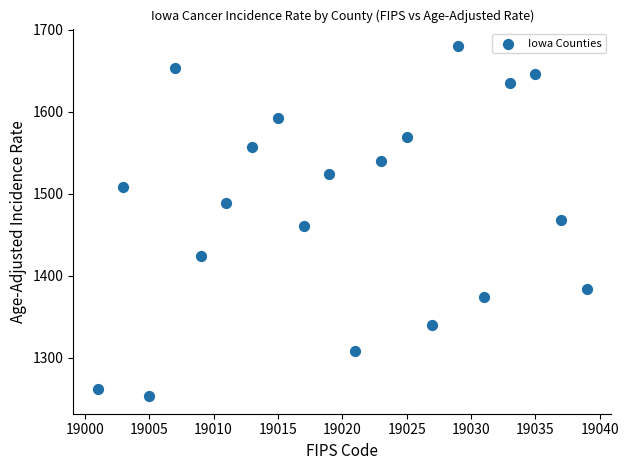

What is the range of Y values (max minus min)?

427.1